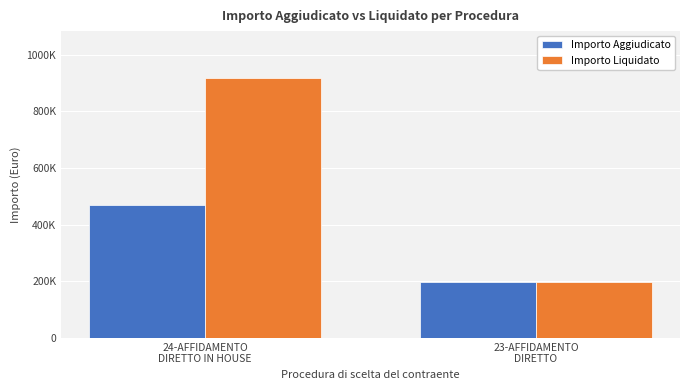

At which label is Importo Liquidato closest to 556967?

23-AFFIDAMENTO
DIRETTO